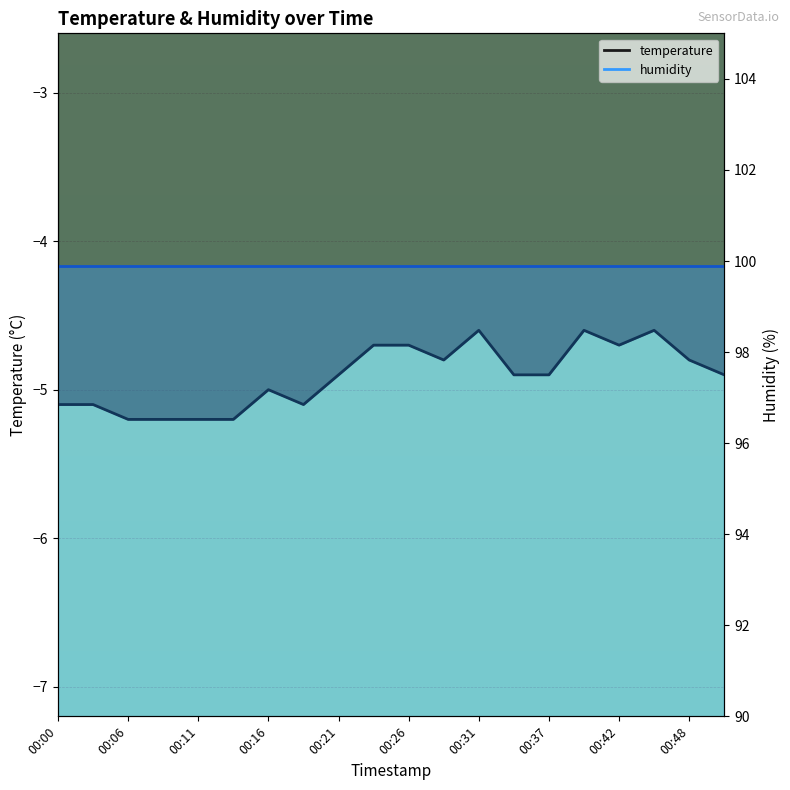

At which category does the chart reach its minimum across all series?

00:06